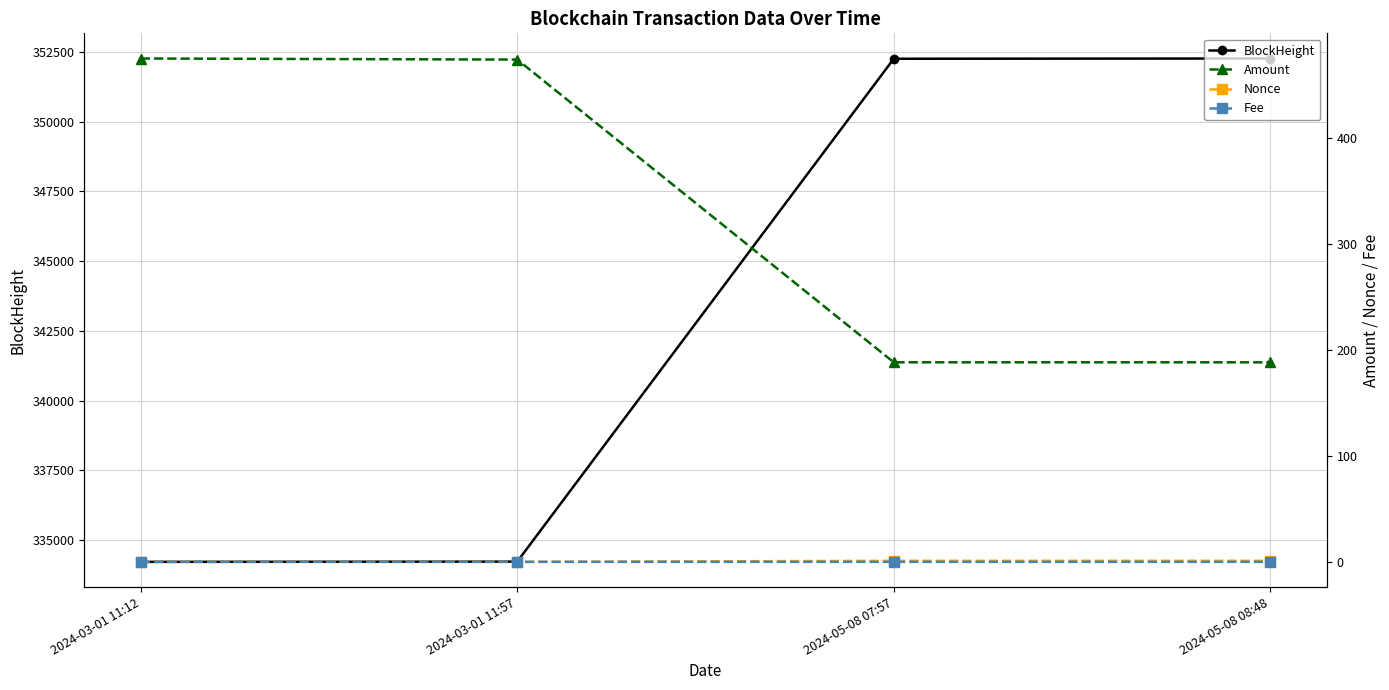

At which label is Fee closest to 0?

2024-03-01 11:57